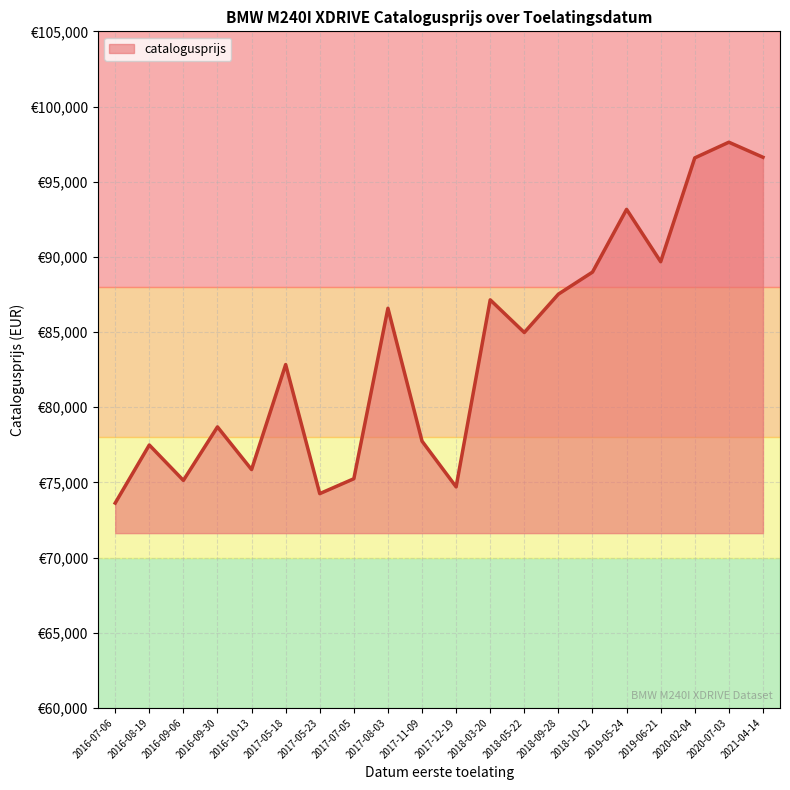

What is the sum of the values at 2019-06-21 and 2018-09-28?

177195